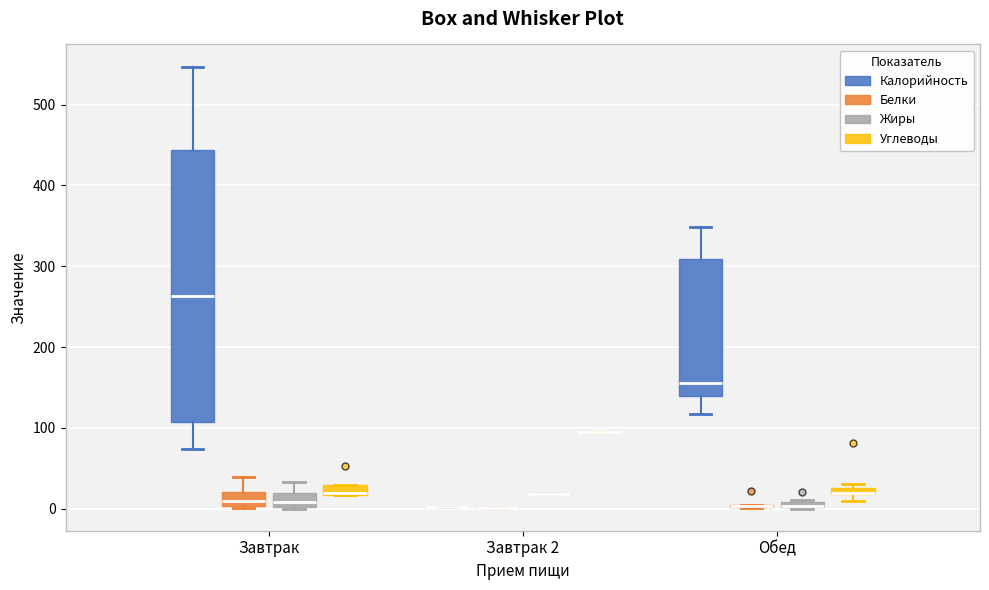

Which box is the tallest, from its lower edge to its upper edge?

Завтрак (Калорийность)